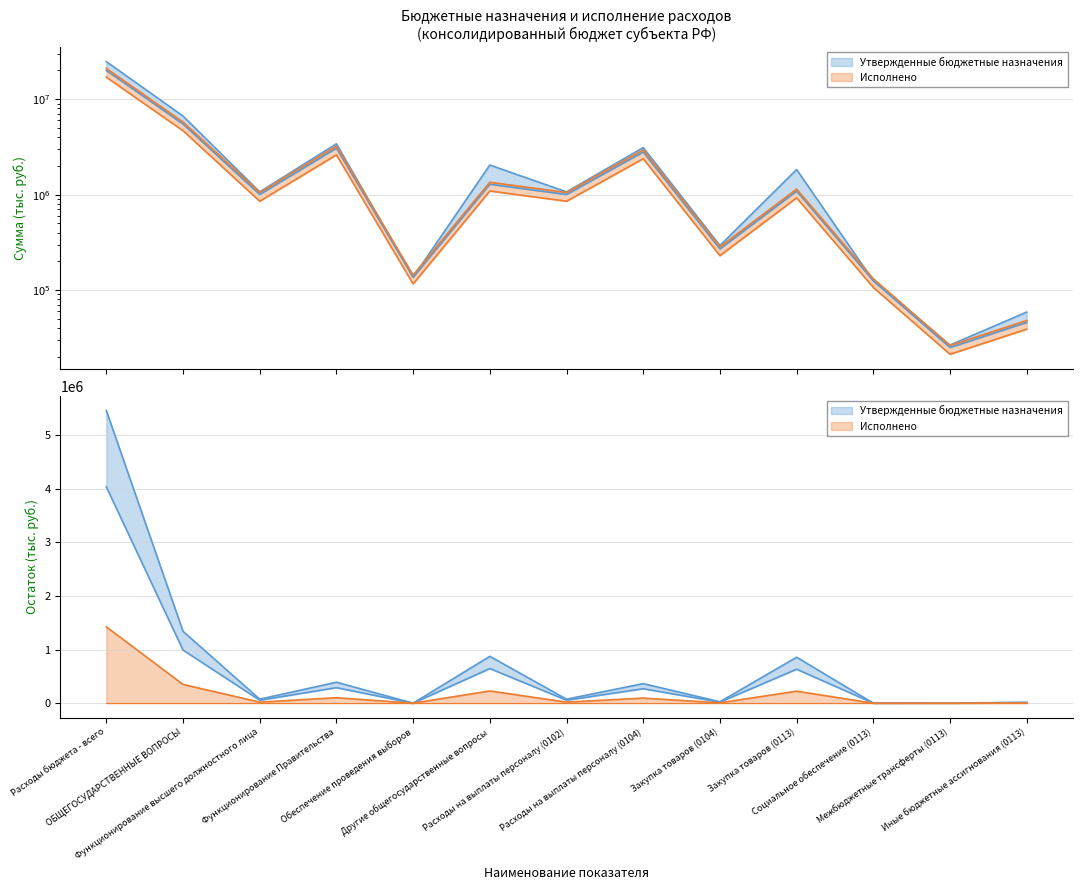

The value of Исполнено at Расходы бюджета - всего is 20006652.8. True or false?

True